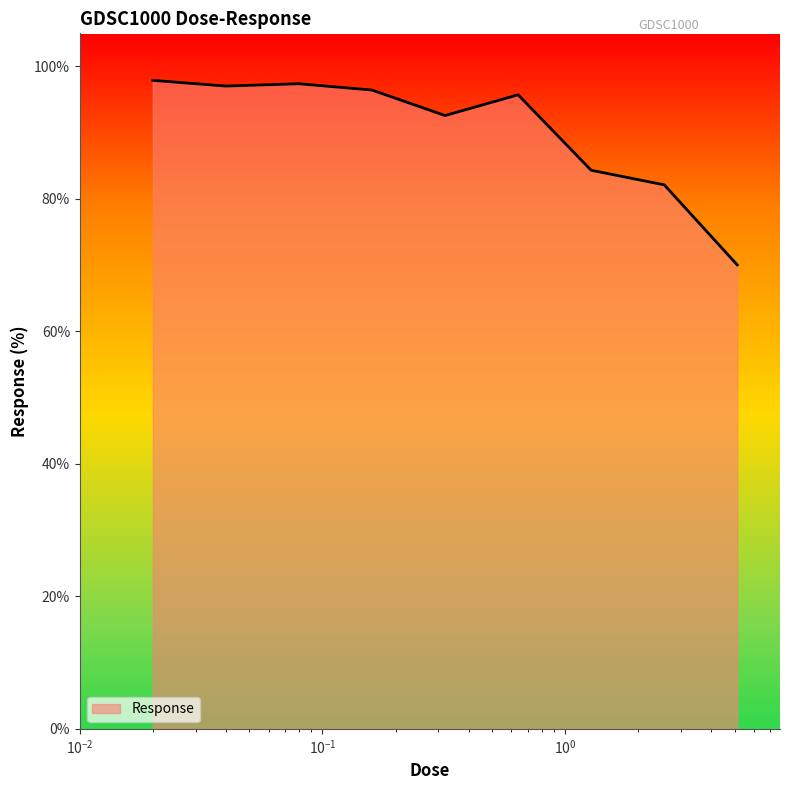

What is the minimum value shown in the chart?

70.0